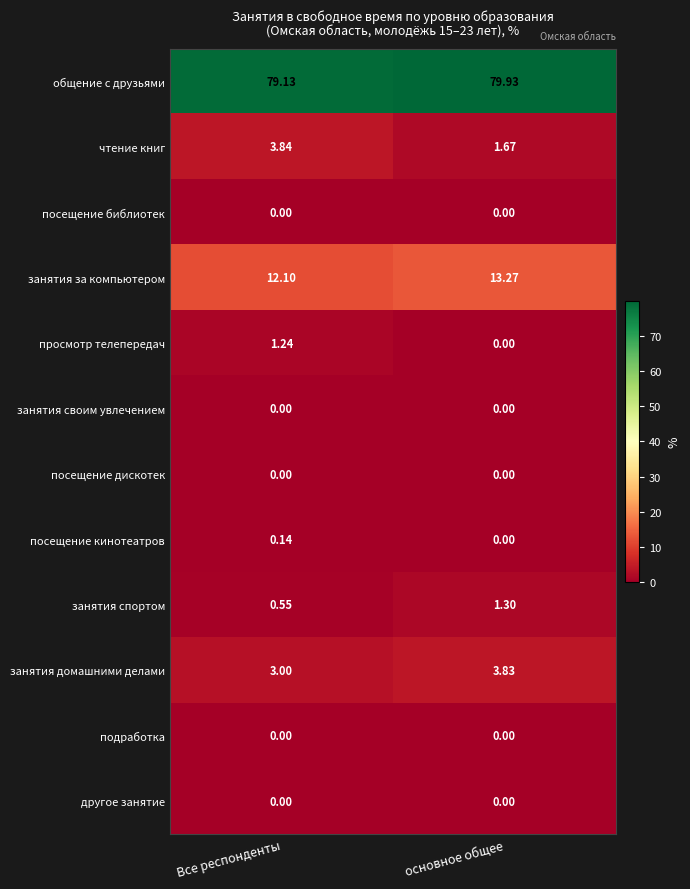

Which series has the widest spread of values?

чтение книг